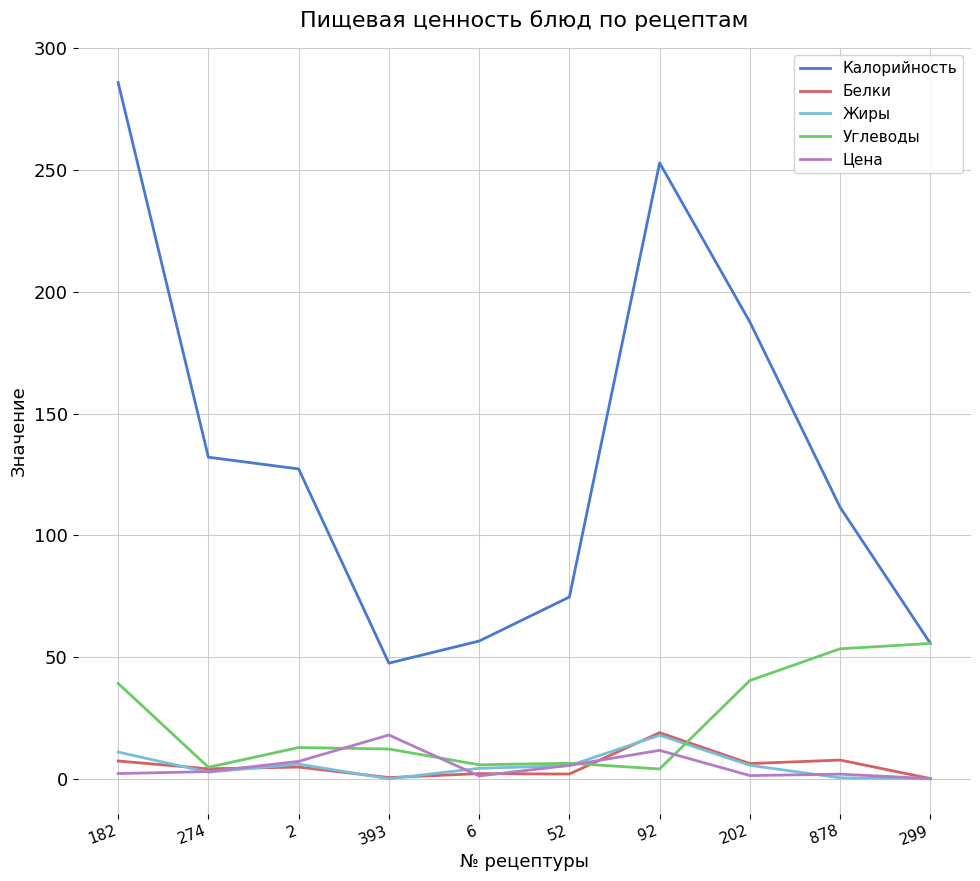

How many values in the Калорийность series are below 127?

5